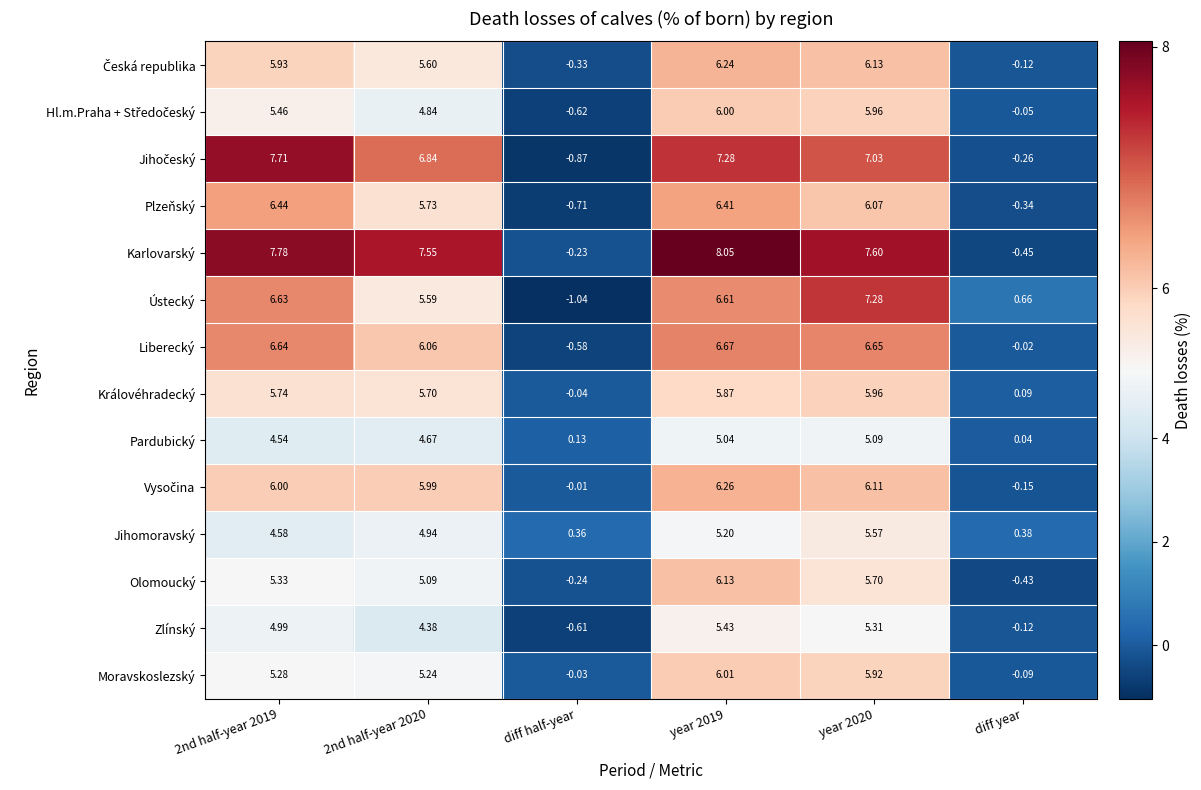

At which label is Karlovarský closest to 3?

diff half-year